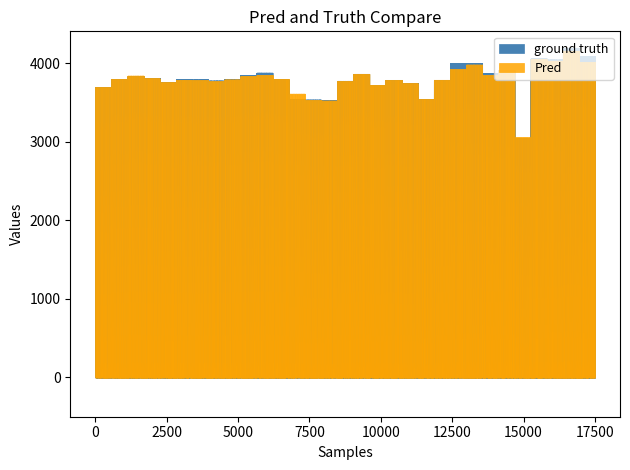

Between which two adjacent categories do Pred and ground truth first intersect?

1 and 2